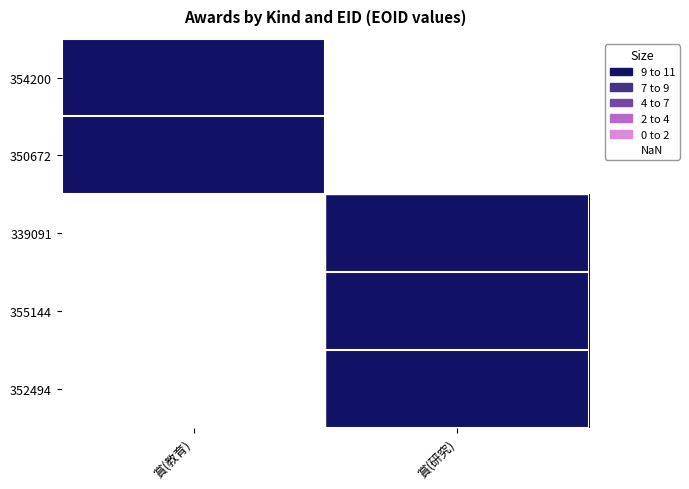

Where is 350672 nearest to the value 10?

賞(教育)